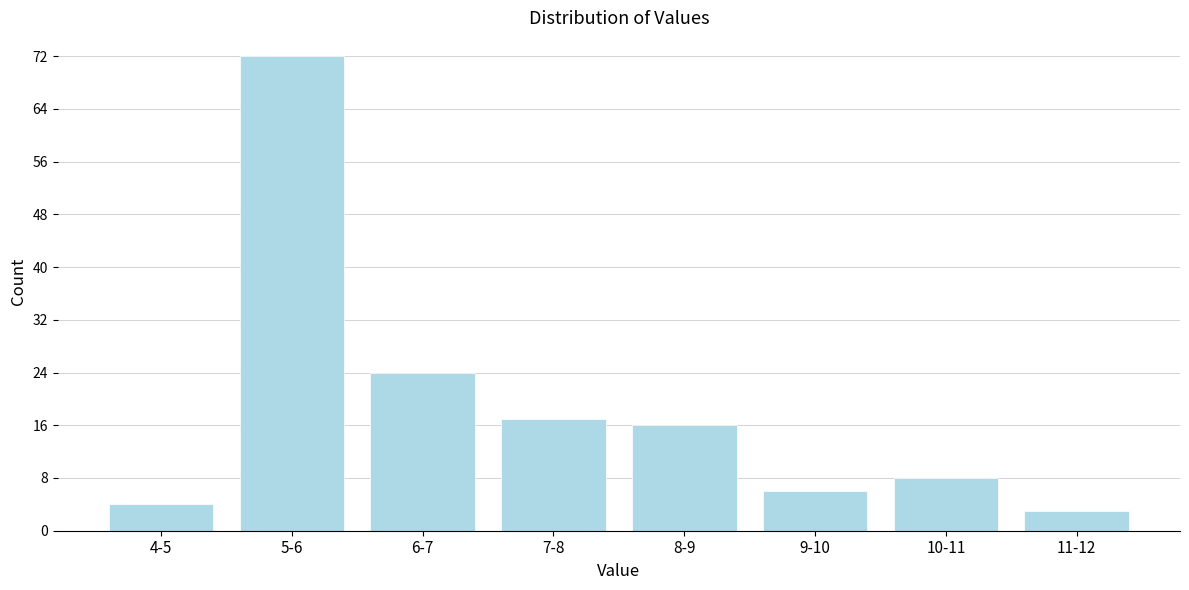

Reading right to left, what are all the values shown in this chart?

11-12=3	10-11=8	9-10=6	8-9=16	7-8=17	6-7=24	5-6=72	4-5=4